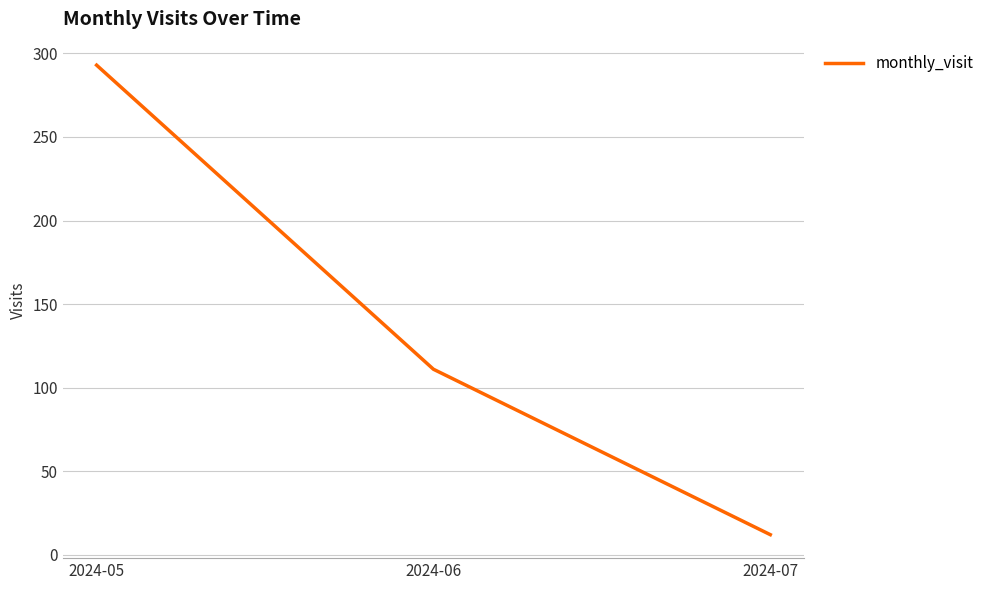

Reading right to left, what are all the values shown in this chart?

12	111	293